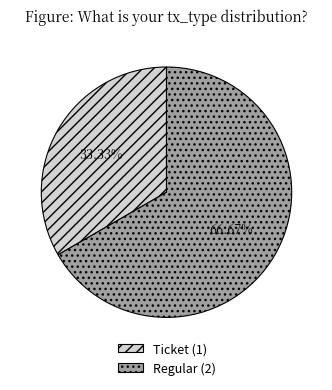

Which slice is the largest?

Regular